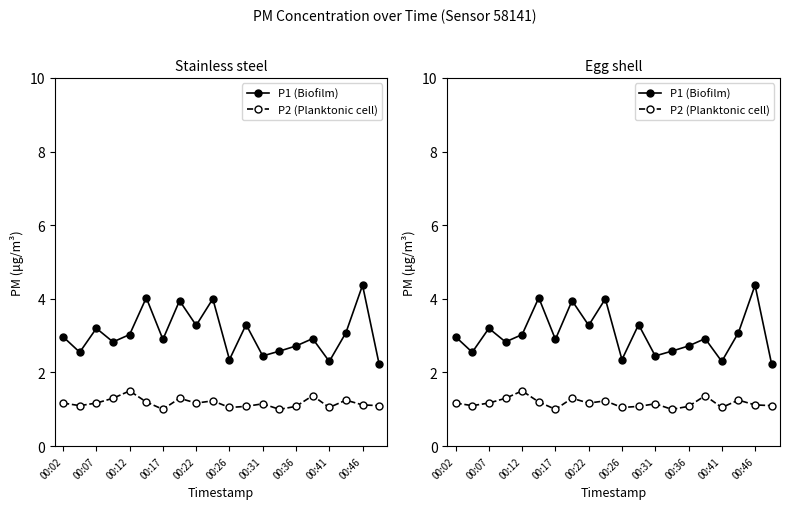

How many interior local valleys does the P1 (Biofilm) series have?

7